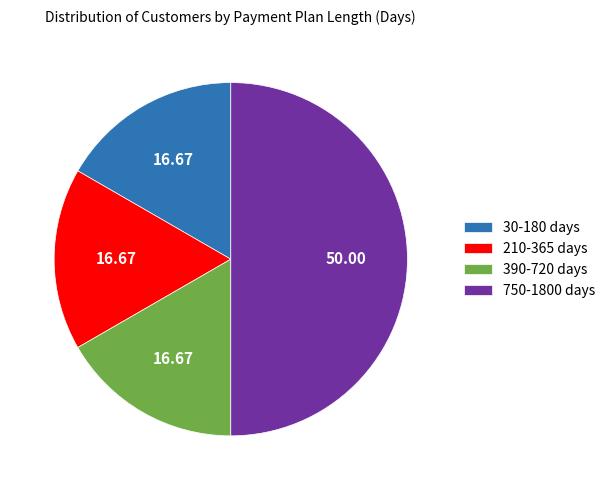

Does 30-180 days account for over 50% of the chart?

No